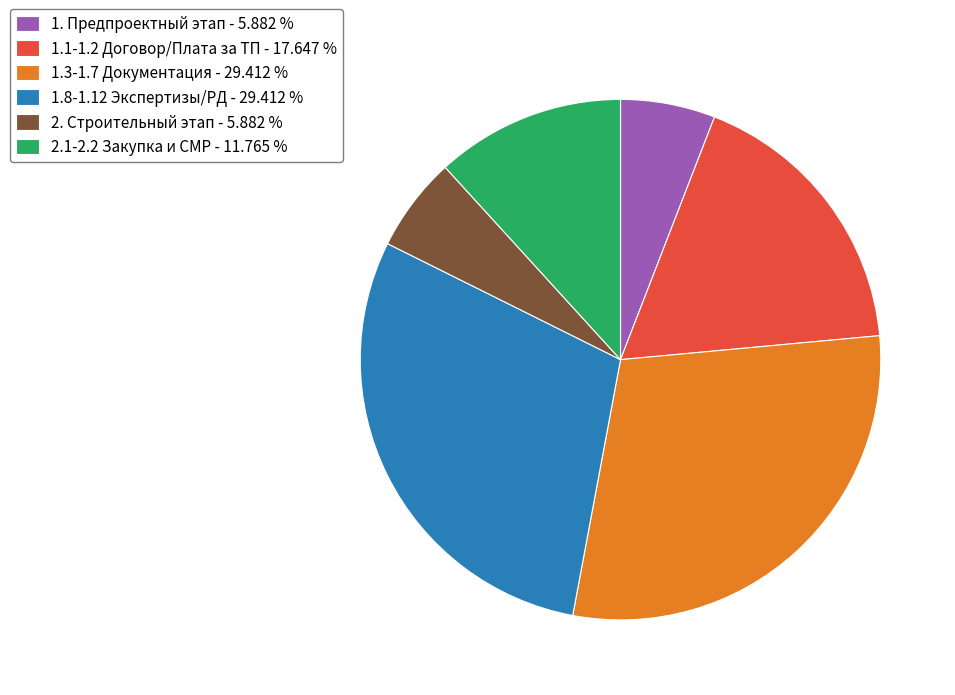

Is there a majority slice in this chart?

No